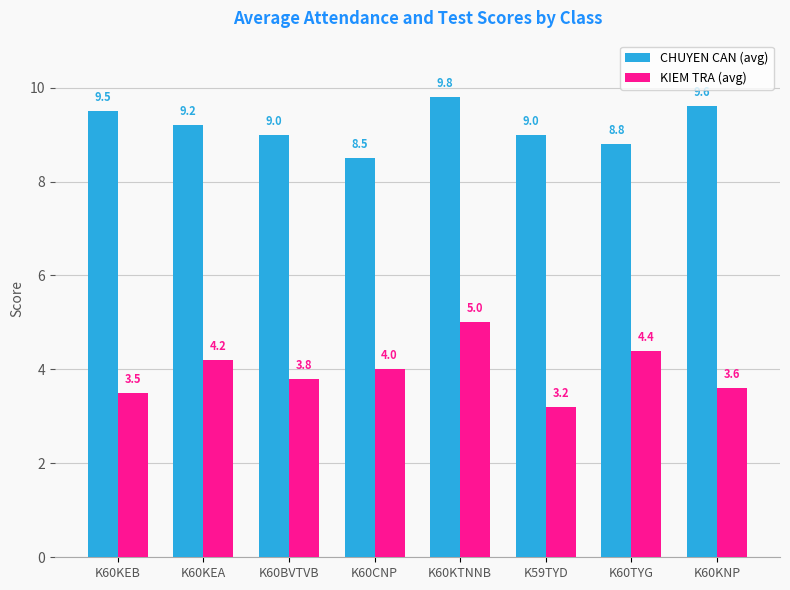

Which series has the largest total across all categories?

CHUYEN CAN (avg)